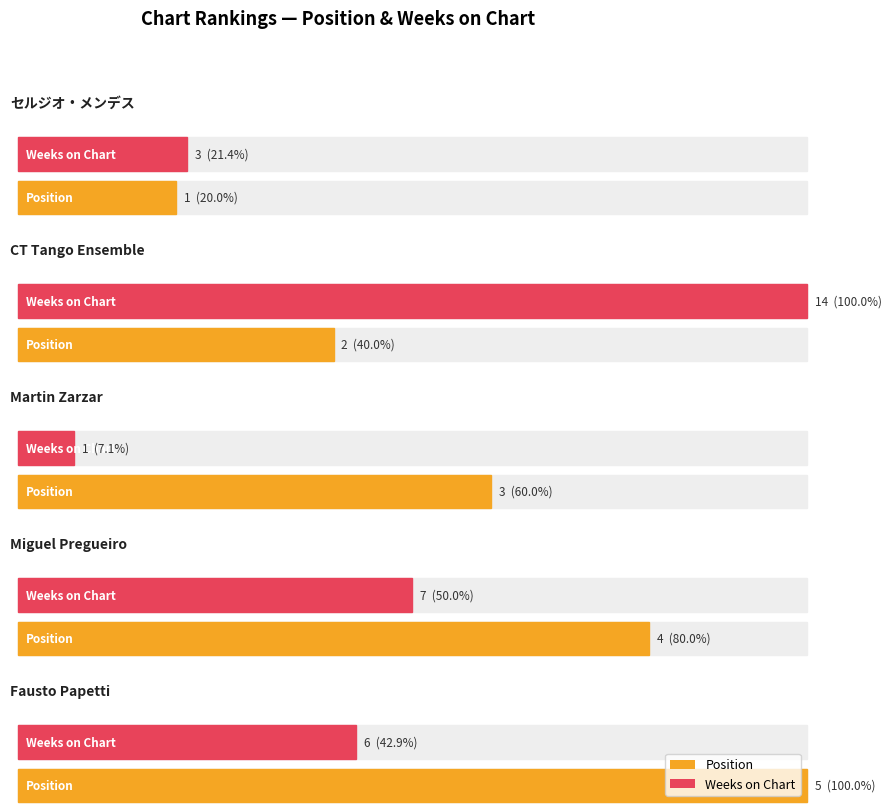

What is the label of the 2nd bar from the left?

CT Tango Ensemble
(Peak:1)